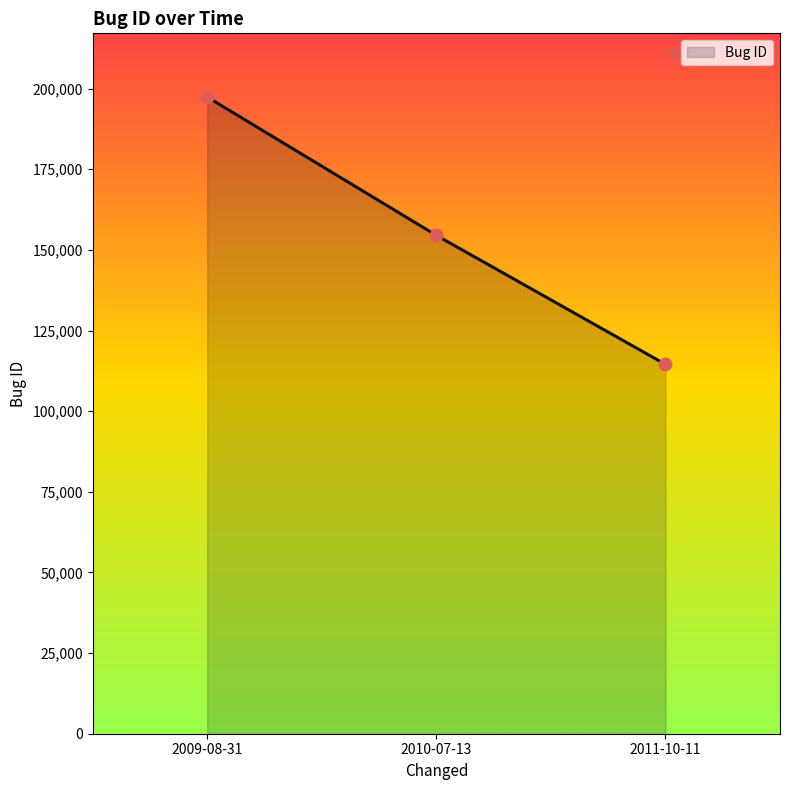

What is the change in value from 2009-08-31 to 2010-07-13?

-42885